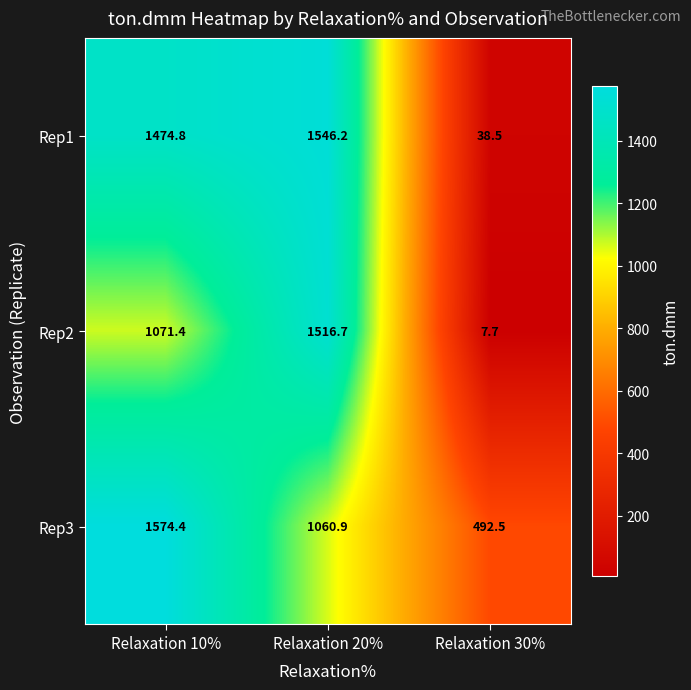

The value of Rep2 at Relaxation 10% is 1469.1. True or false?

False